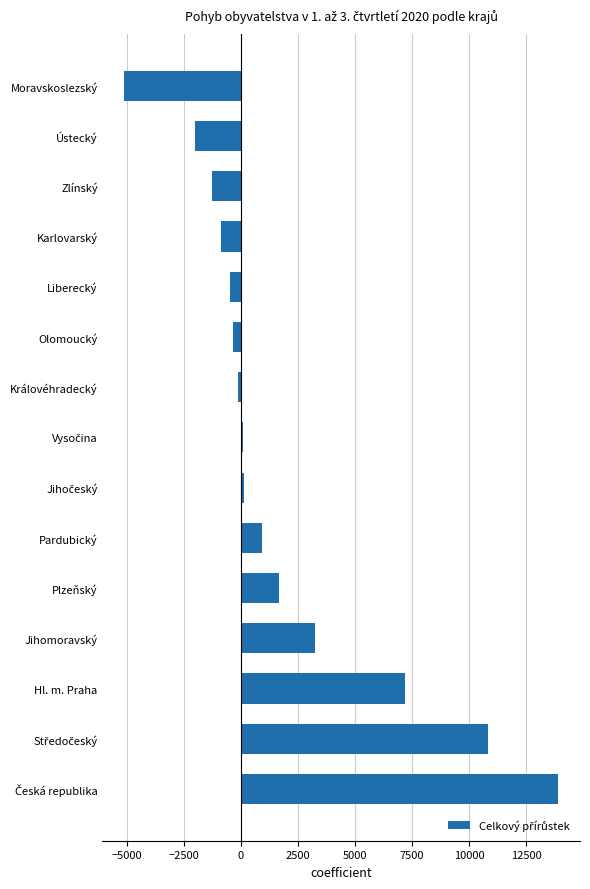

What is the difference between the maximum and second lowest values?

15925